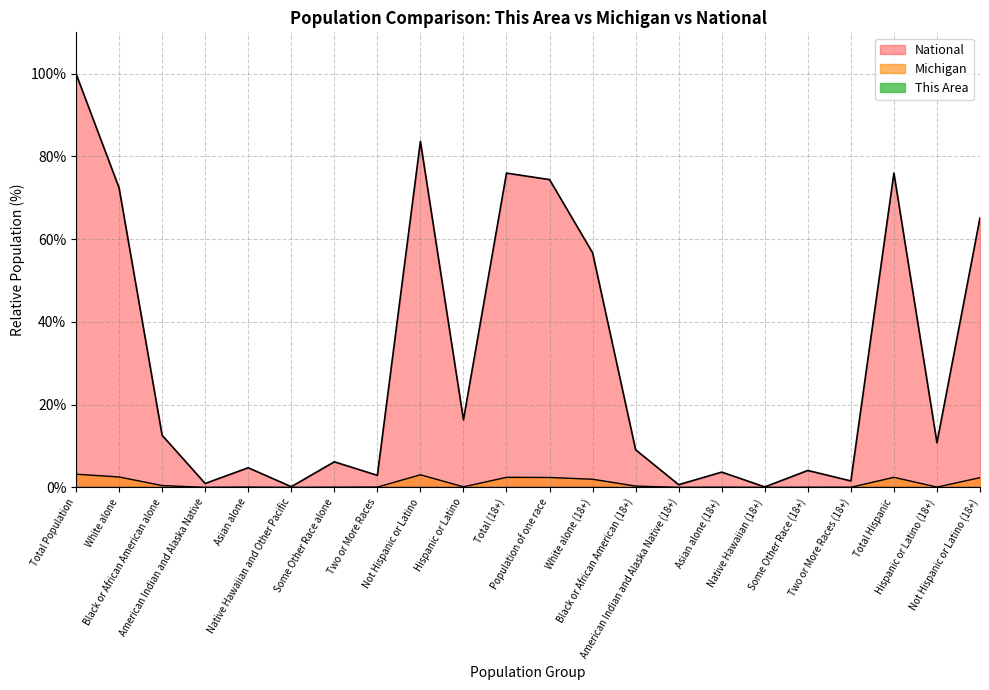

What are all the series names shown in the legend?

This Area, Michigan, National